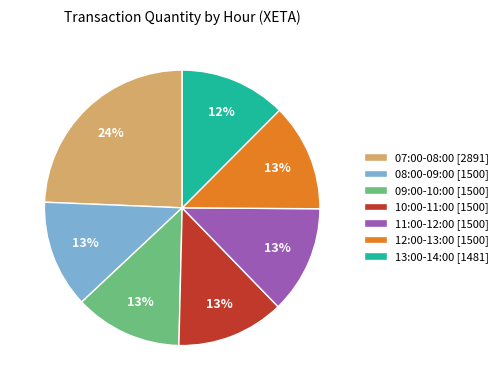

To the nearest percent, what is the average slice percentage?

14%